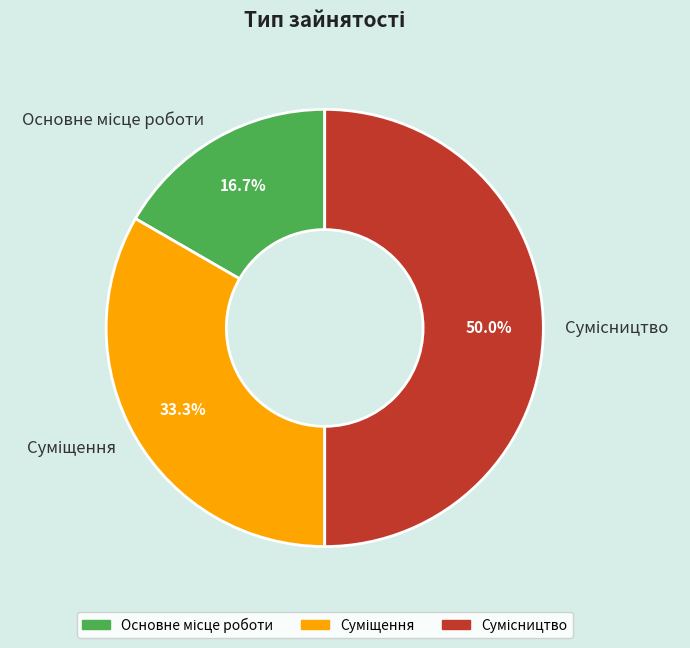

Is it true that Основне місце роботи is 31% of the pie?

False